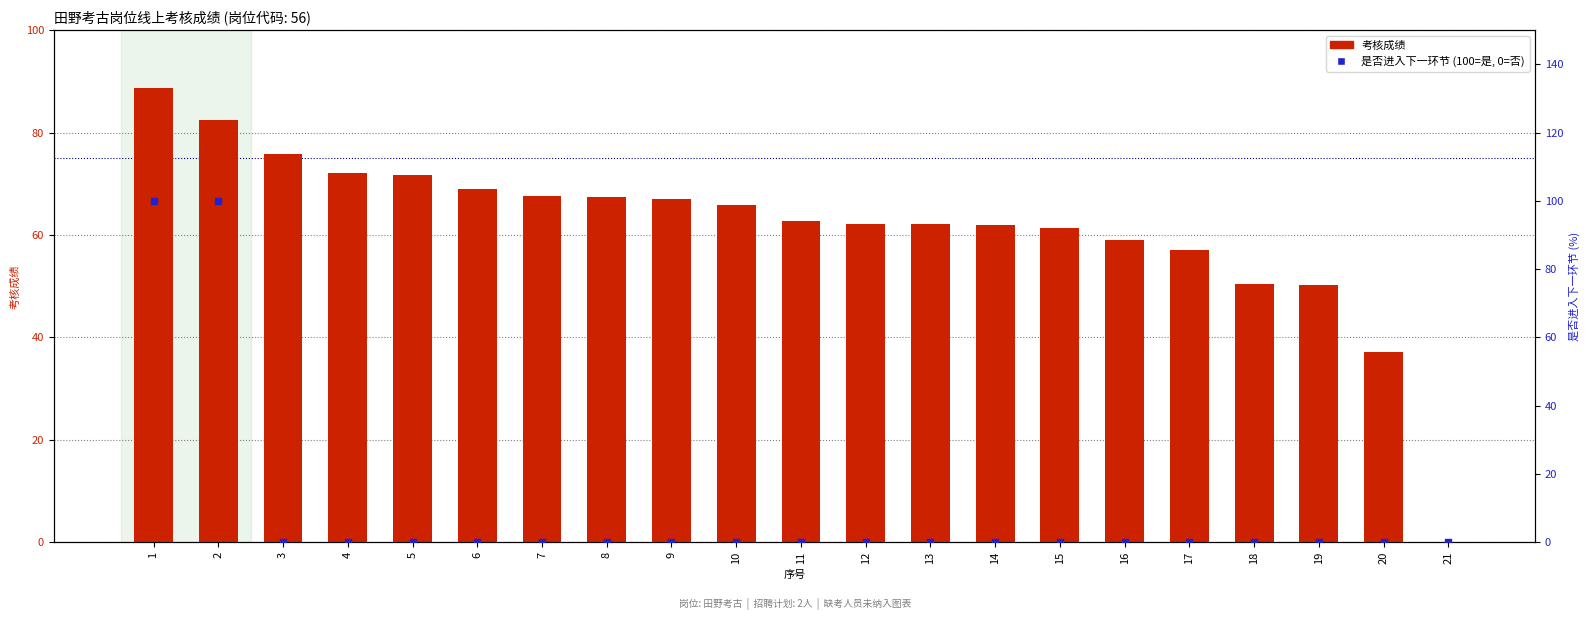

Which series has the widest spread of Y values?

是否进入下一环节